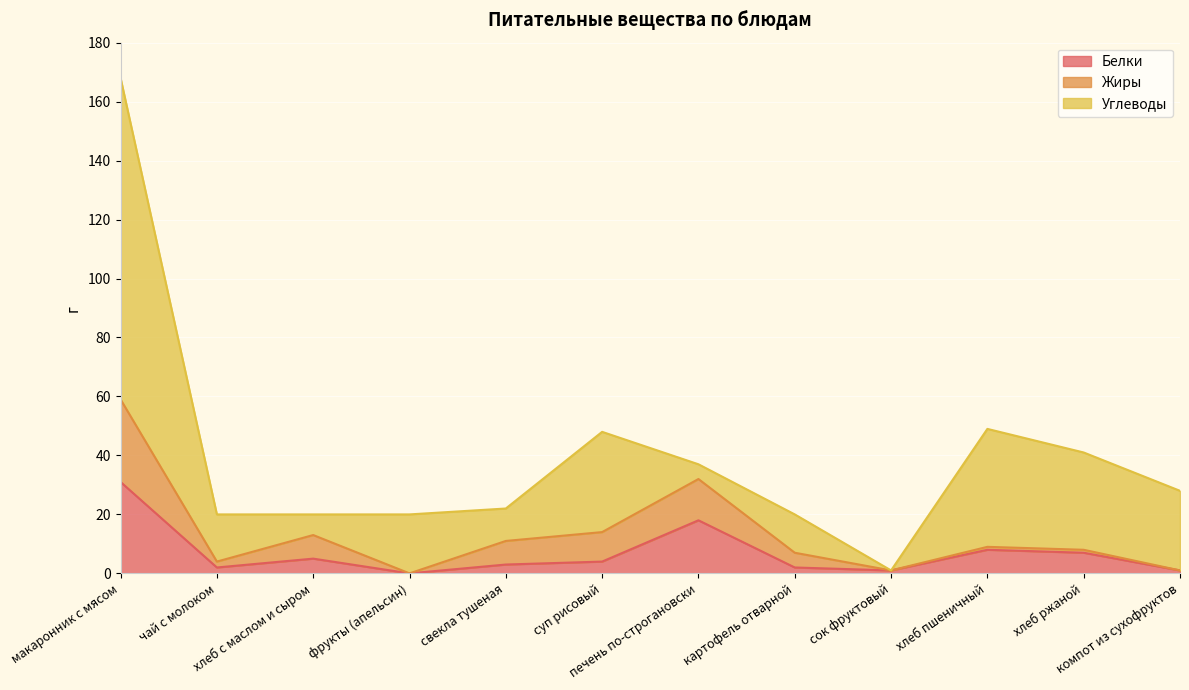

At which label does Белки first exceed 4?

макаронник с мясом